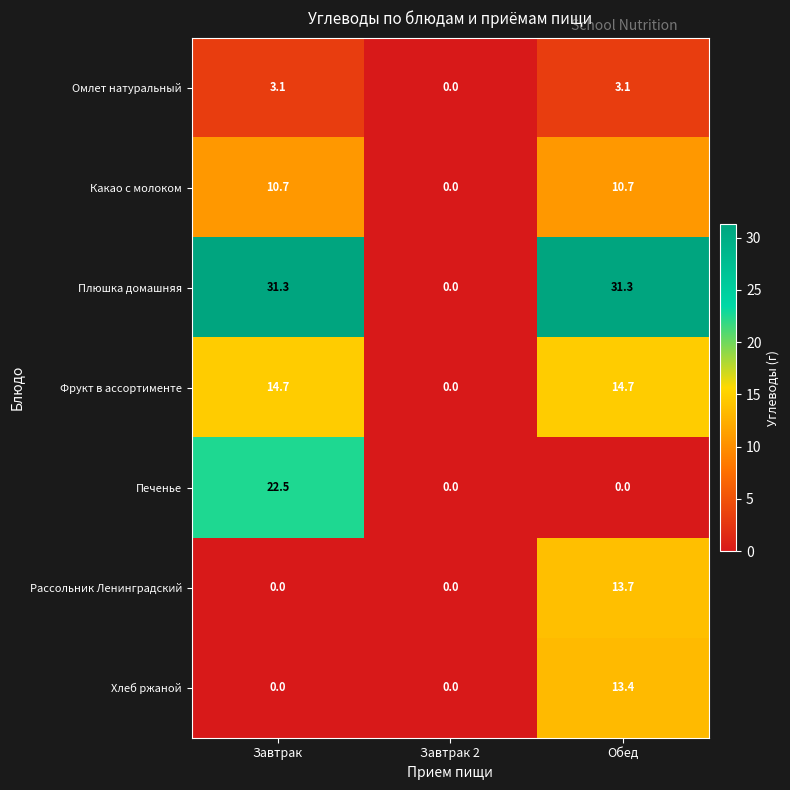

How many data points does each series have?

3